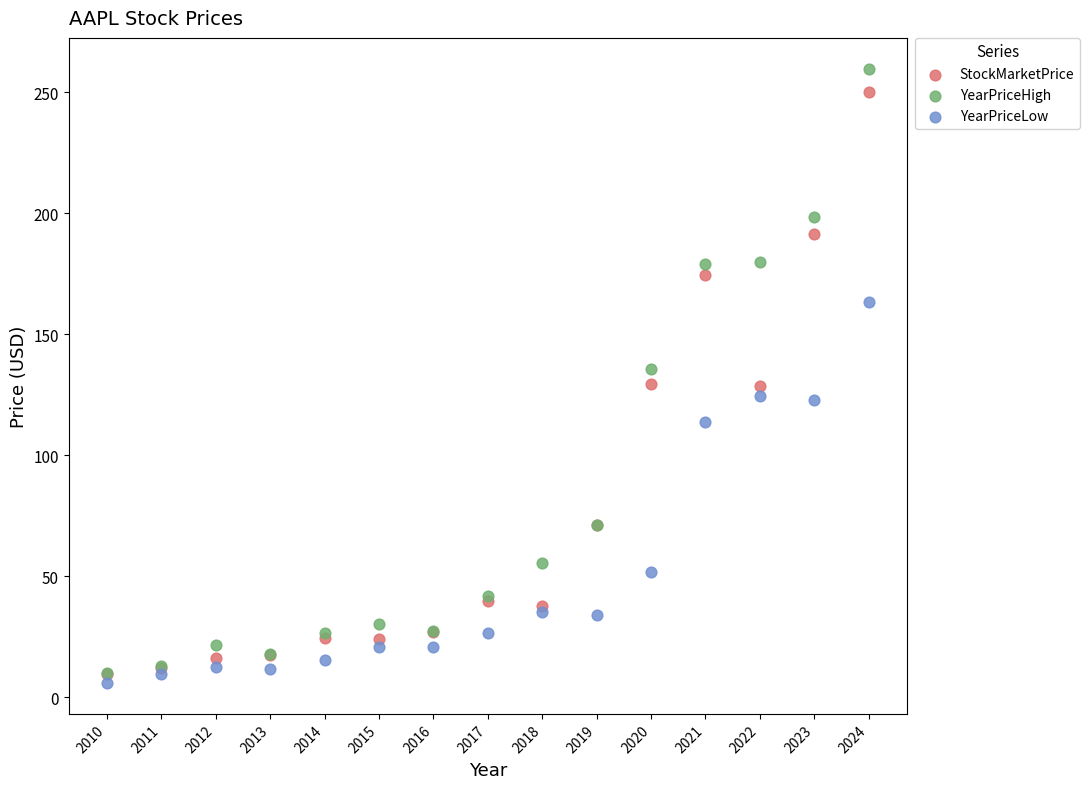

What are all the series names shown in the legend?

StockMarketPrice, YearPriceHigh, YearPriceLow